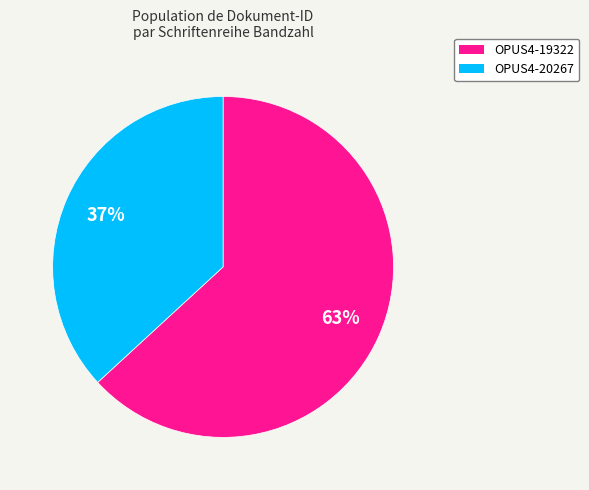

Is it true that OPUS4-20267 is 52% of the pie?

False